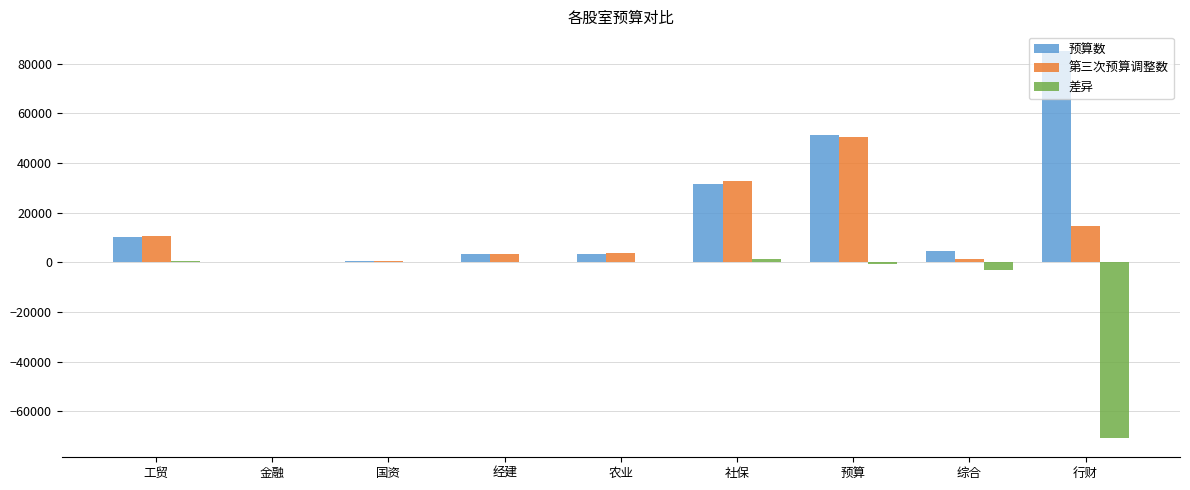

What is the total value across all series at 行财?

28902.5